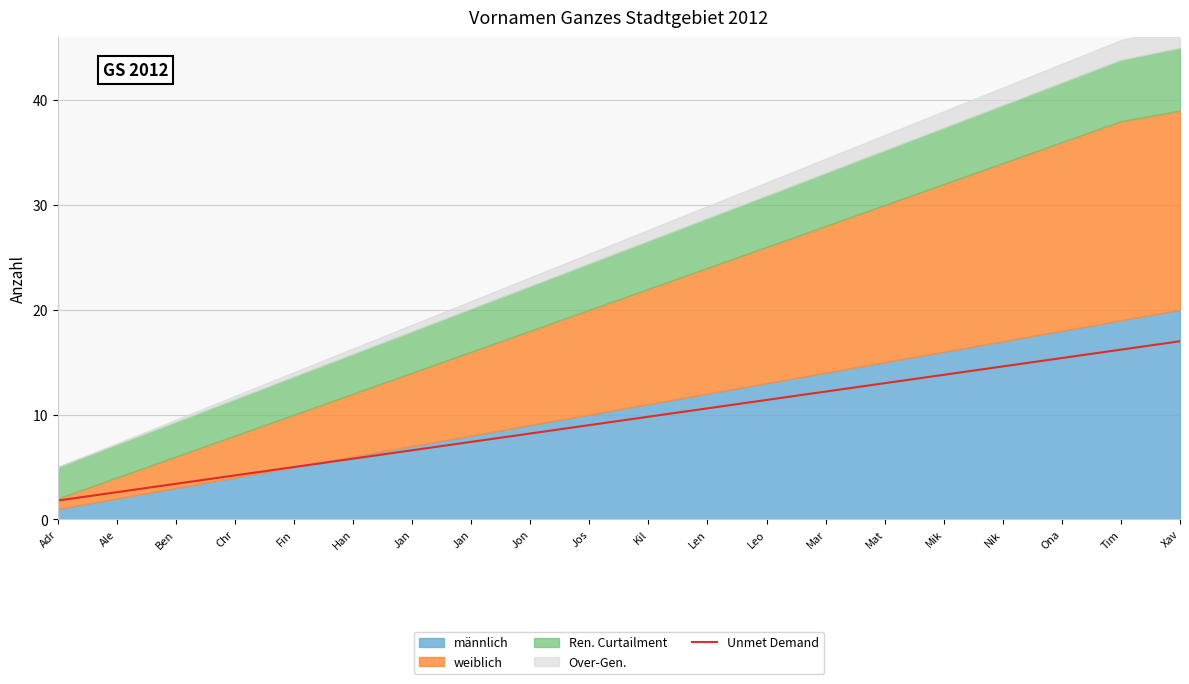

How many categories are shown in the chart?

20